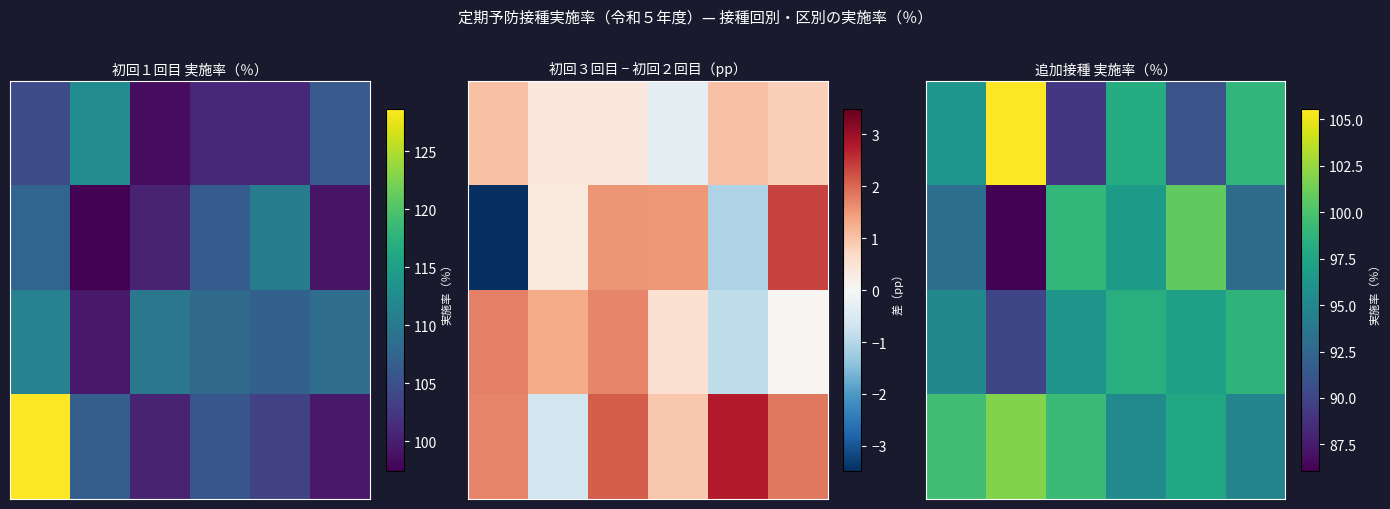

At which category is the sum across all series the highest?

3